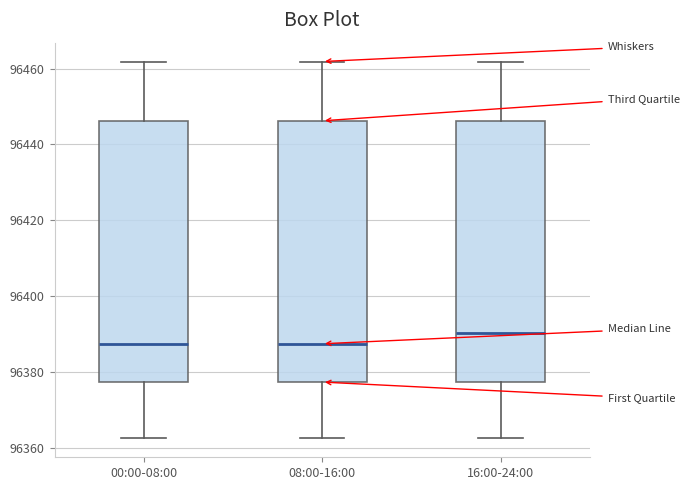

Where does the median line of the box for 08:00-16:00 sit on the y-axis? The values are not printed on the chart, so give them approximately, as read against the axis.

96388